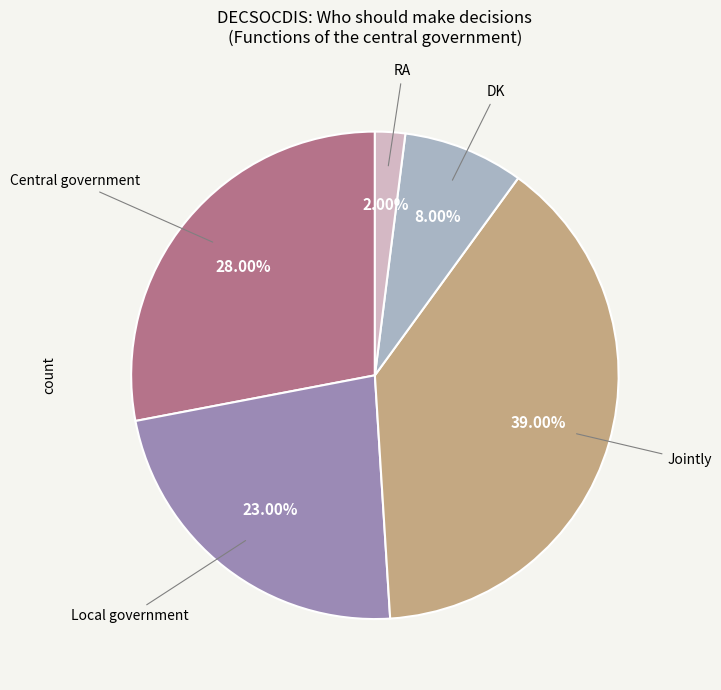

Does any single category account for the majority?

No